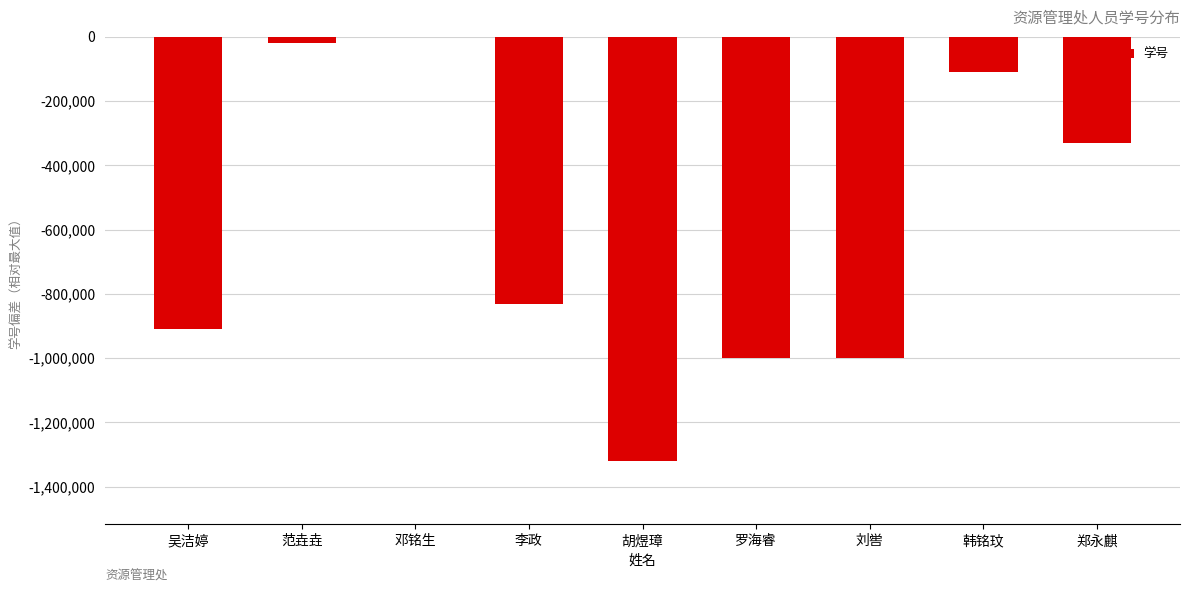

Are the bars grouped side by side (vs. stacked)?

No